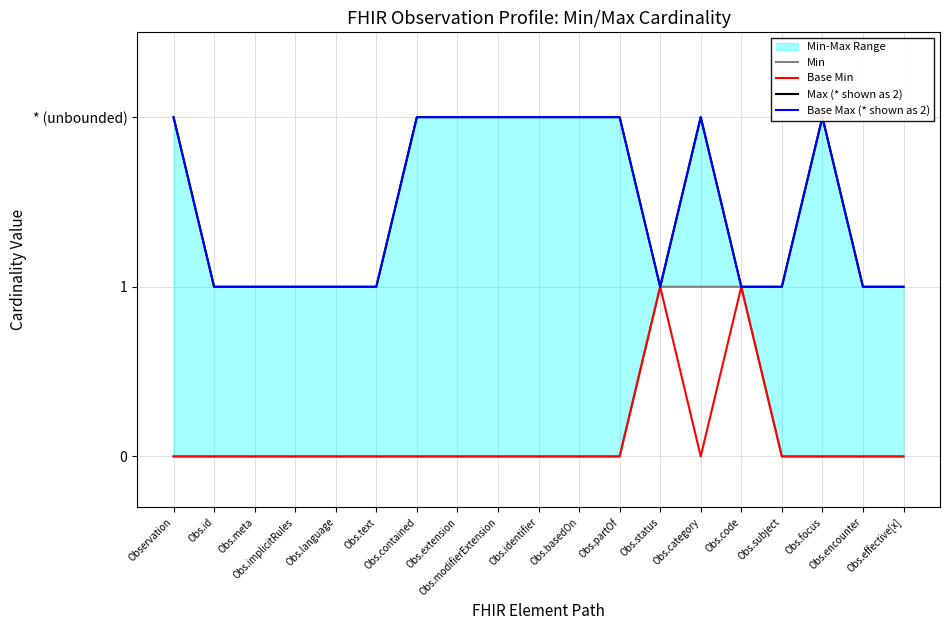

Count the Base Max (* shown as 2) values in the range 1 to 2.

19